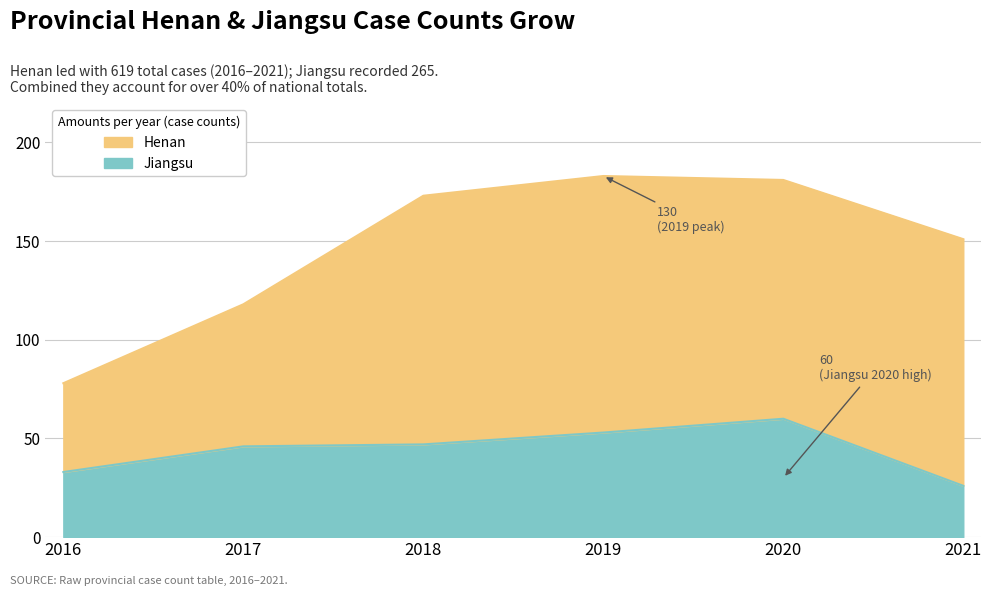

The chart shows a value of 33 at 2016. True or false?

True